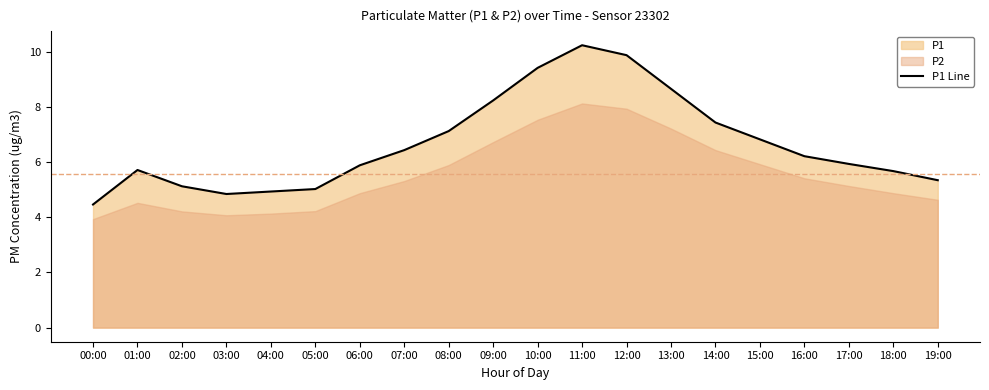

What is the maximum value shown in the chart?

10.2